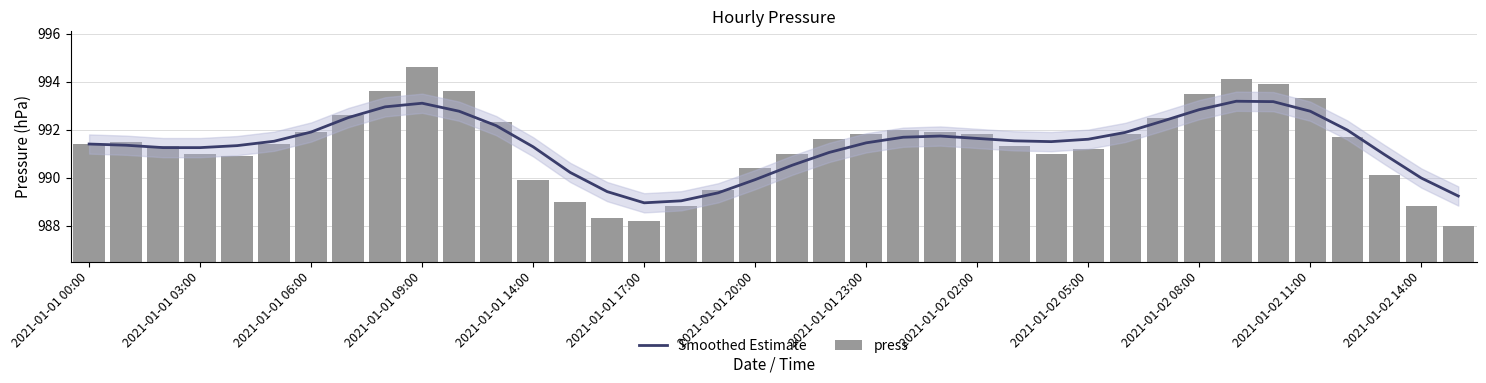

Reading right to left, extract all data points from this chart.

Smoothed Estimate: 989.2	990.0	991.0	992.0	992.8	993.2	993.2	992.8	992.3	991.9	991.6	991.5	991.5	991.6	991.7	991.7	991.4	991.1	990.5	989.9	989.4	989.0	988.9	989.4	990.2	991.3	992.2	992.8	993.1	993.0	992.5	991.9	991.5	991.3	991.2	991.2	991.4	991.4
press: 988.0	988.8	990.1	991.7	993.3	993.9	994.1	993.5	992.5	991.8	991.2	991.0	991.3	991.8	991.9	992.0	991.8	991.6	991.0	990.4	989.5	988.8	988.2	988.3	989.0	989.9	992.3	993.6	994.6	993.6	992.6	991.9	991.4	990.9	991.0	991.3	991.5	991.4